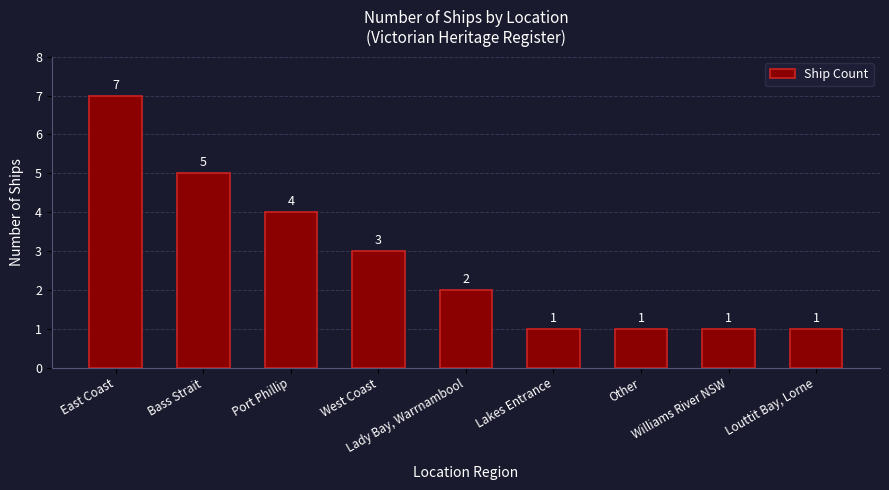

Are the bars grouped side by side (vs. stacked)?

No